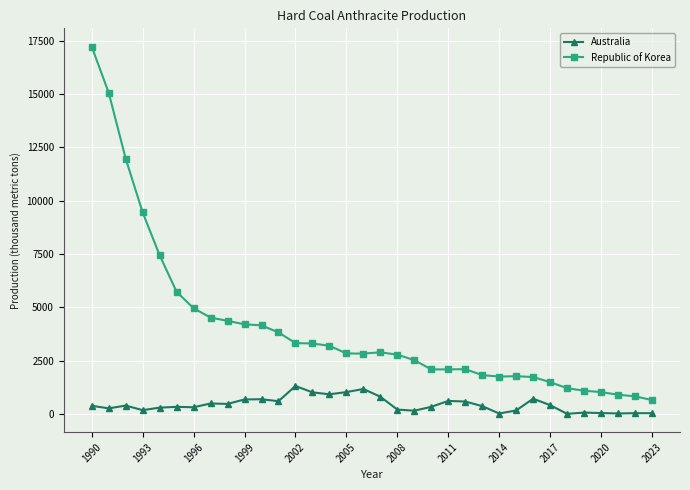

Which series has the widest spread of values?

Republic of Korea